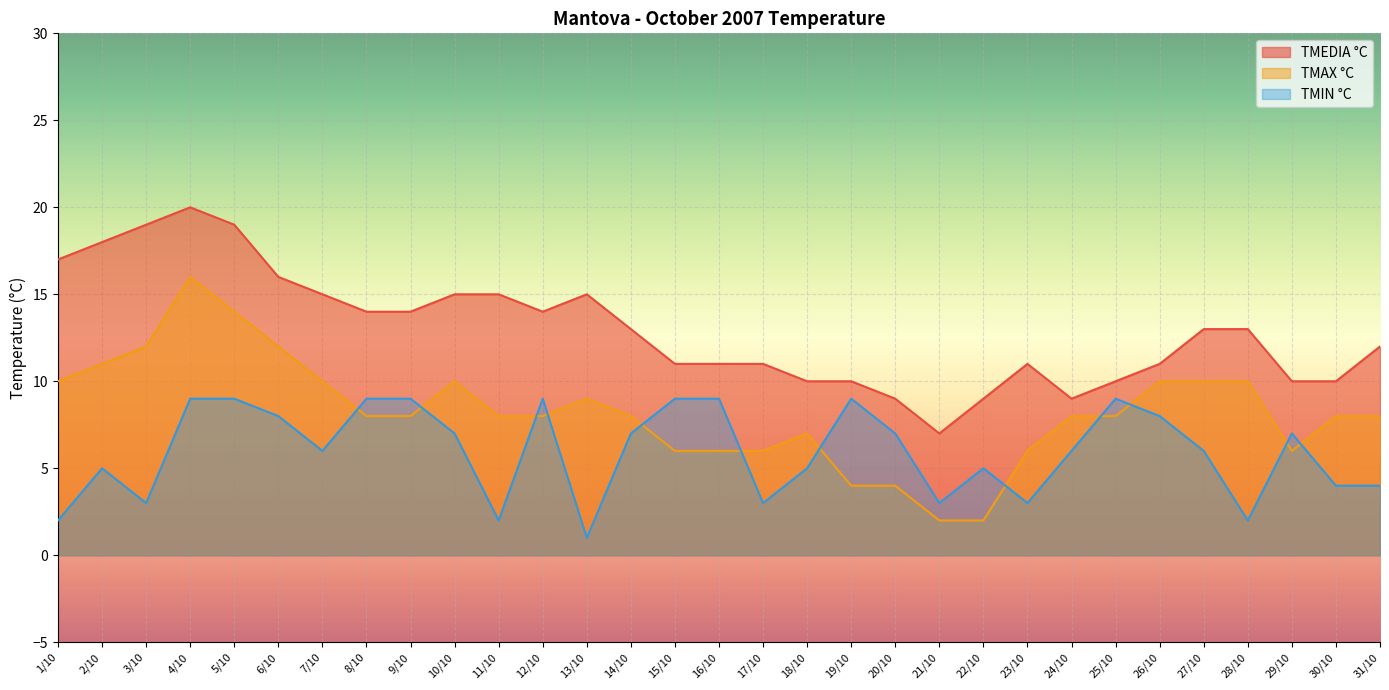

Count the number of categories in the chart.

31